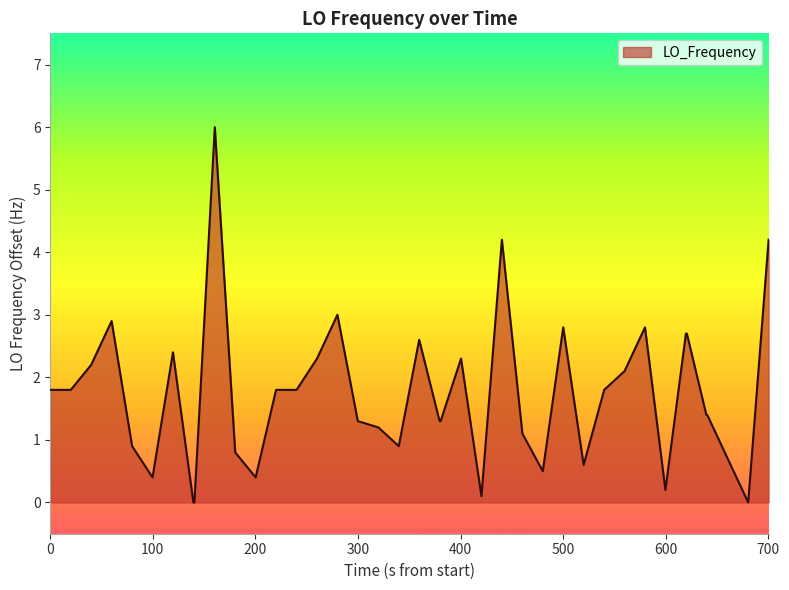

What is the sum of all values?

68.7